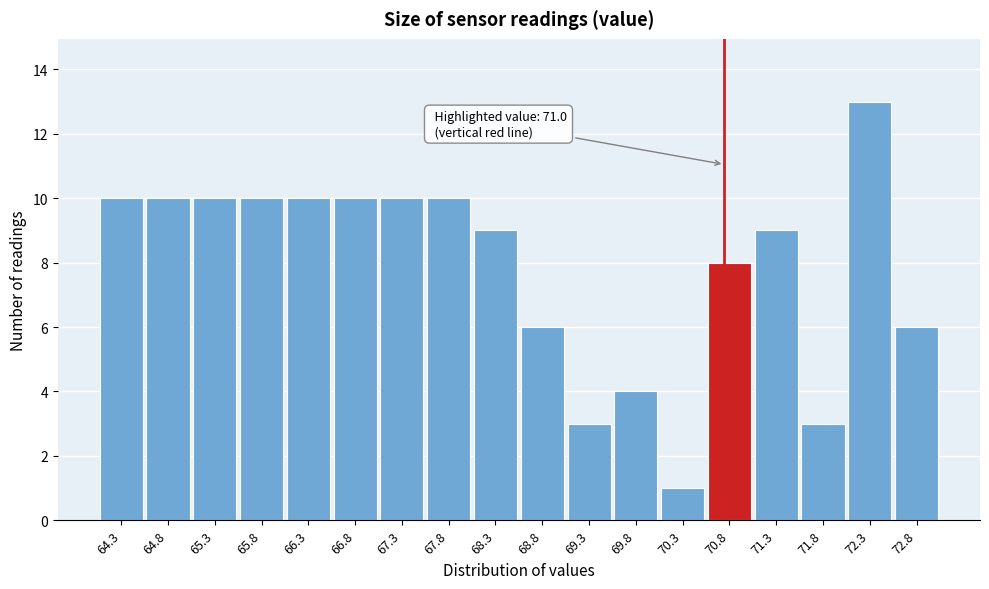

Reading right to left, list all the values displayed in this chart.

6	13	3	9	8	1	4	3	6	9	10	10	10	10	10	10	10	10